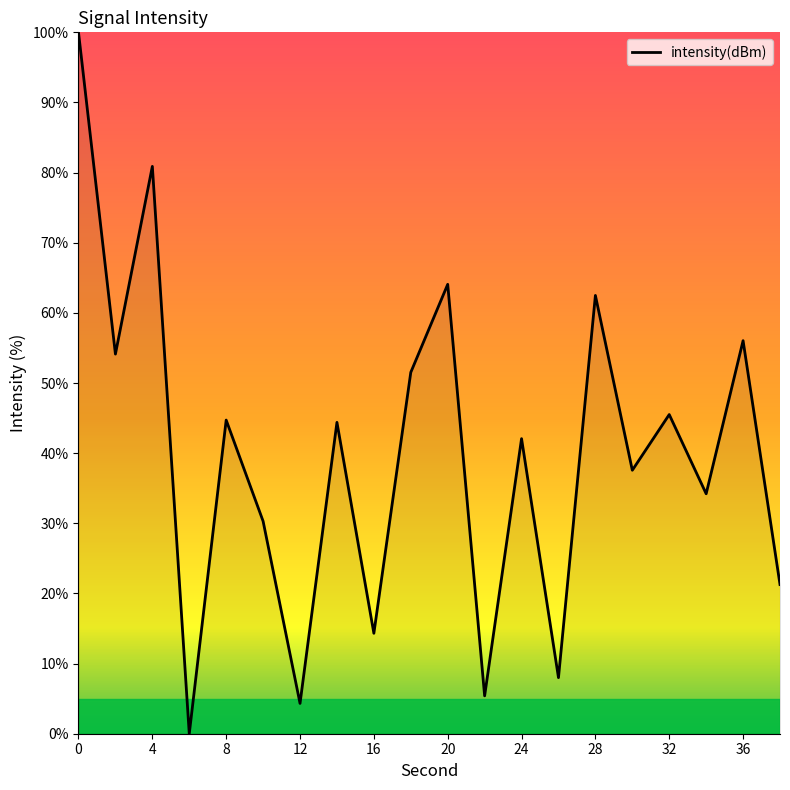

What is the difference between the maximum and minimum values?

100.0